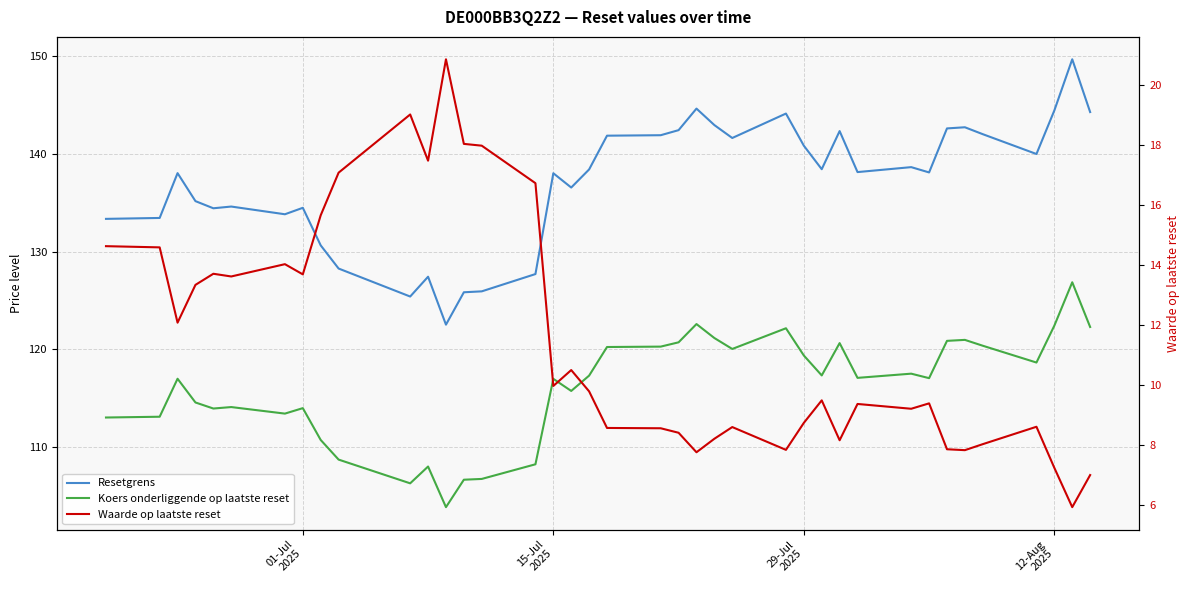

True or false: Resetgrens and Waarde op laatste reset cross at least once.

False